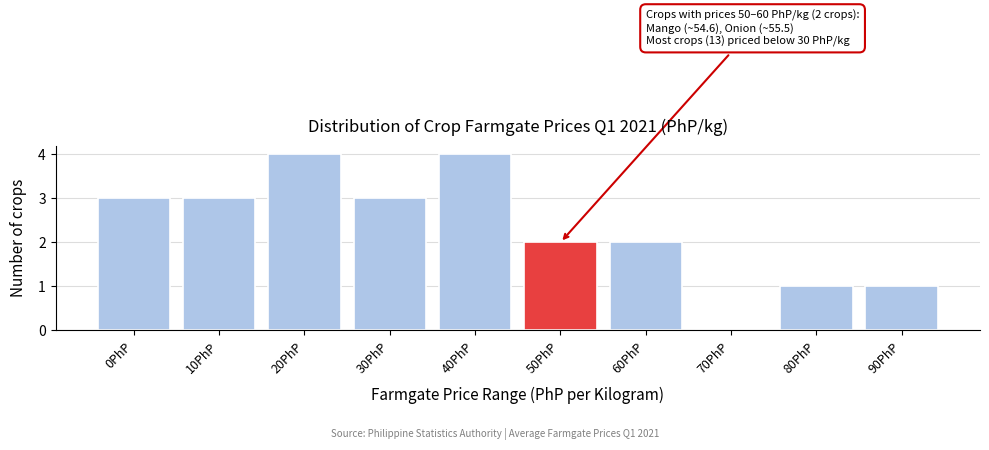

Reading left to right, what are all the values shown in this chart?

0PhP=3	10PhP=3	20PhP=4	30PhP=3	40PhP=4	50PhP=2	60PhP=2	70PhP=0	80PhP=1	90PhP=1